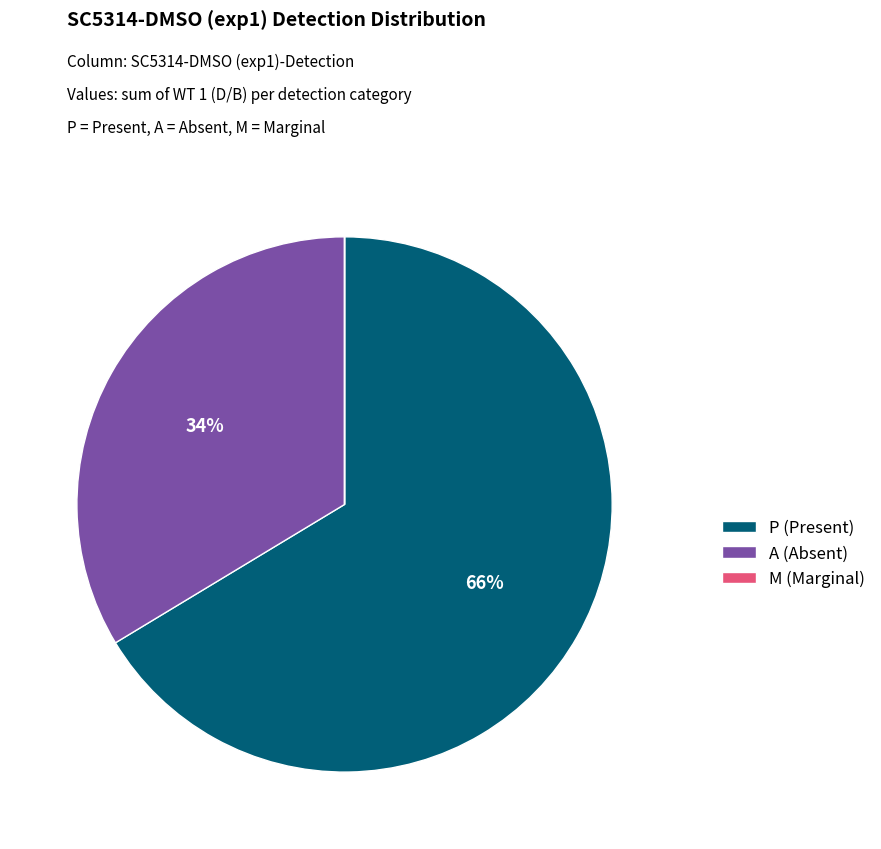

What percentage is the P (Present) slice, to the nearest percent?

66%